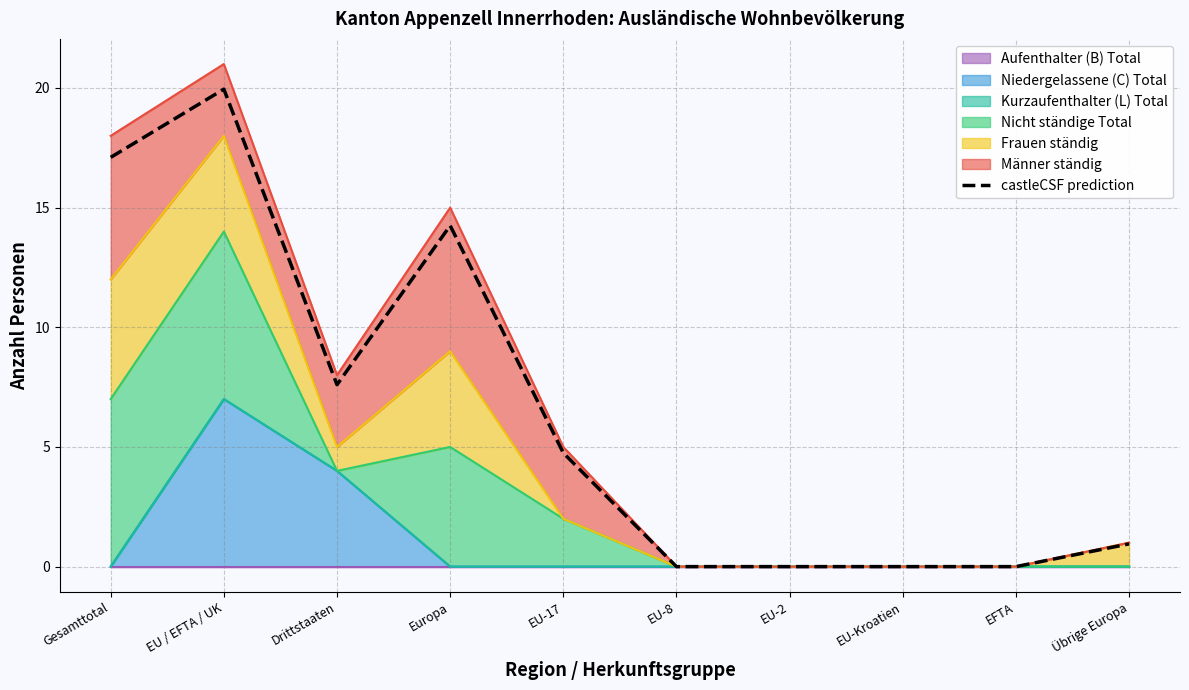

Reading left to right, list all the values displayed in this chart.

Gesamttotal=17.1	EU / EFTA / UK=19.9	Drittstaaten=7.6	Europa=14.2	EU-17=4.8	EU-8=0.0	EU-2=0.0	EU-Kroatien=0.0	EFTA=0.0	Übrige Europa=0.9